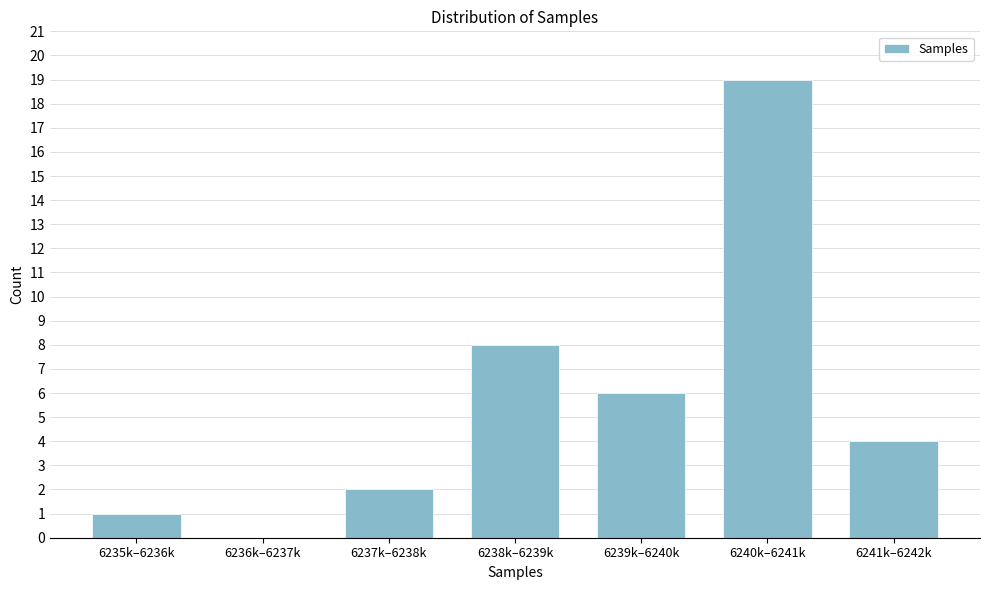

Reading right to left, what are all the values shown in this chart?

6241k–6242k=4	6240k–6241k=19	6239k–6240k=6	6238k–6239k=8	6237k–6238k=2	6236k–6237k=0	6235k–6236k=1